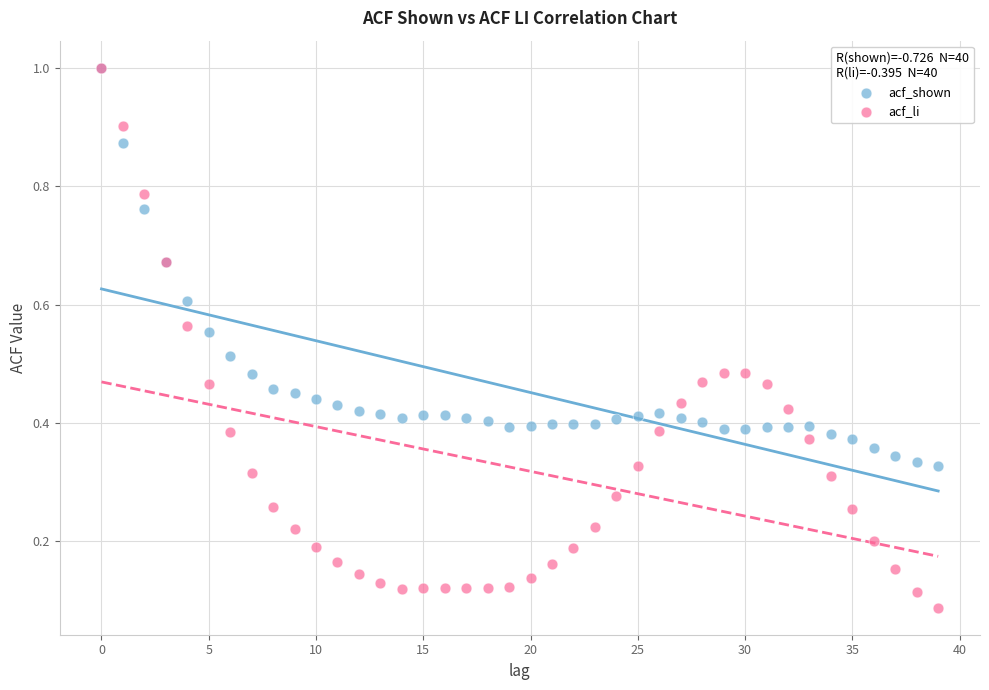

Which series has the widest spread of Y values?

acf_li